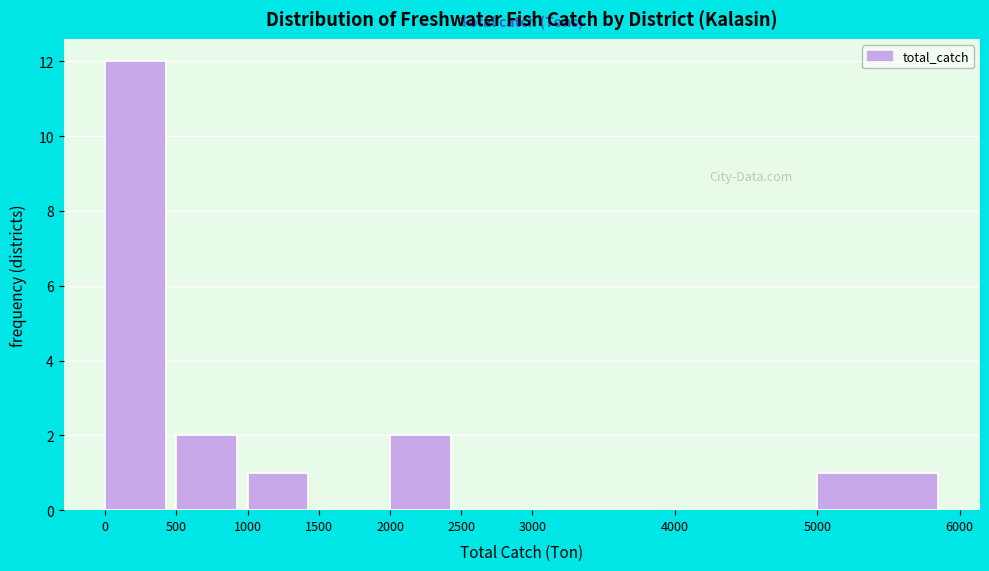

Over which range of the x-axis is the bar tallest?

0 to 500